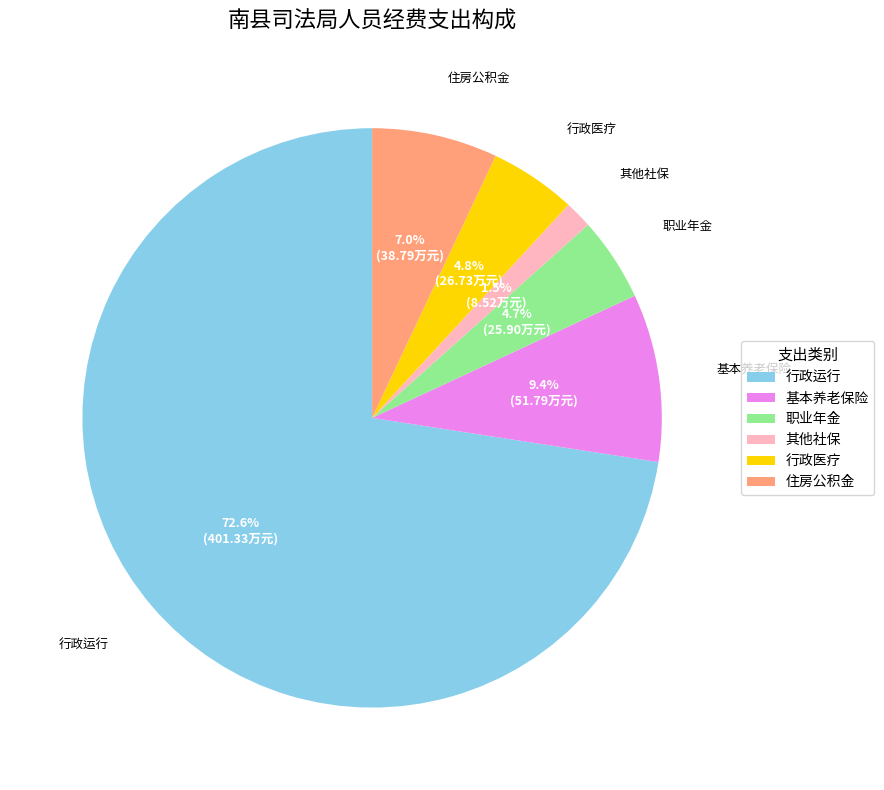

Between 职业年金 and 住房公积金, which is larger?

住房公积金